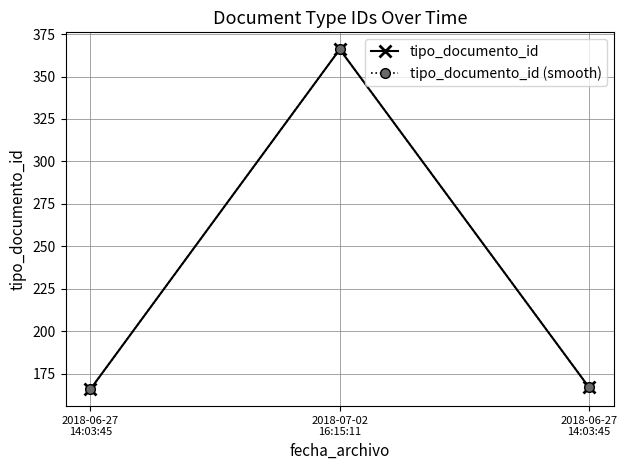

What is the approximate value of tipo_documento_id (smooth) at 2018-06-27
14:03:45, to the nearest 5?

165